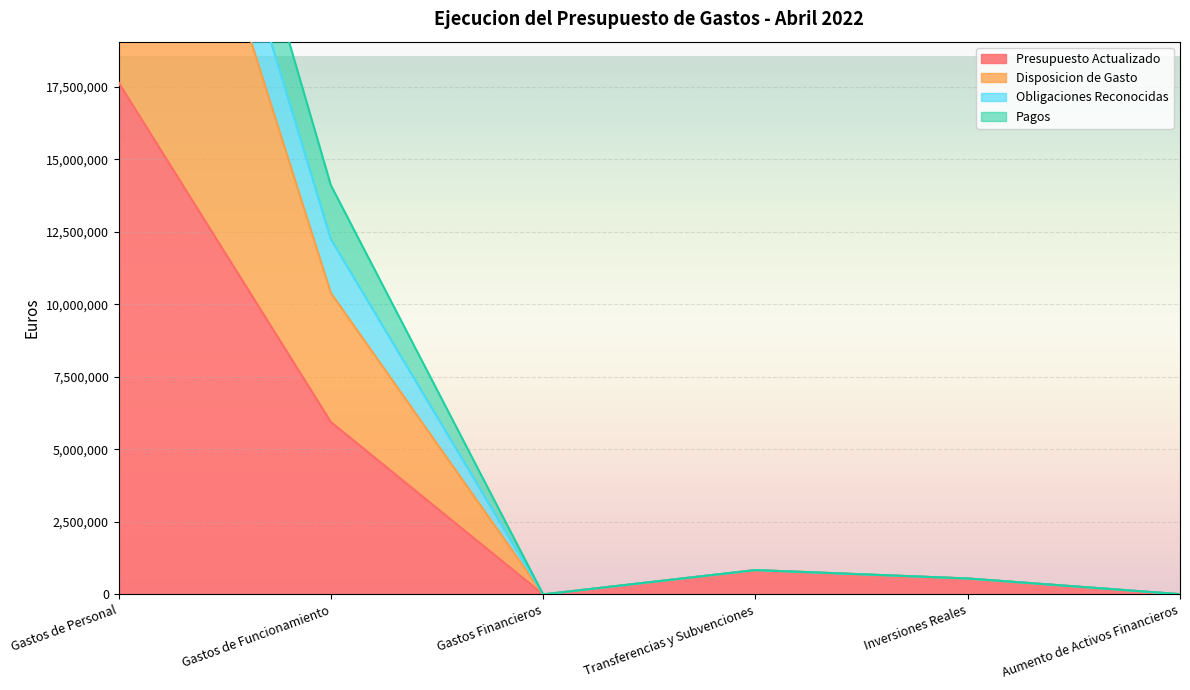

How many data points in Presupuesto Actualizado are less than 840000?

3